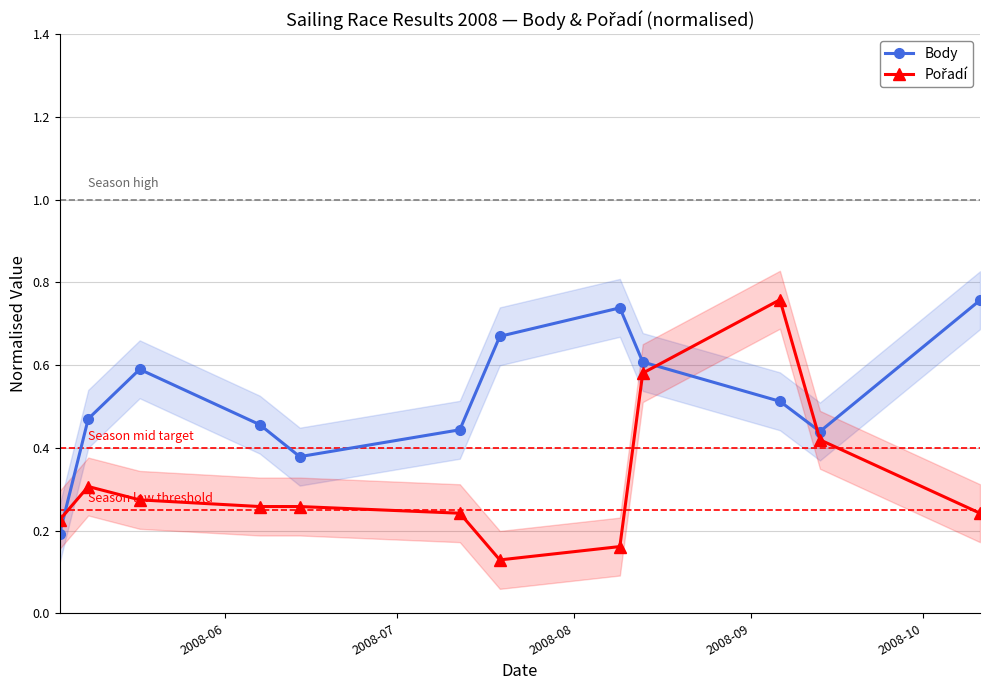

What is the value of the Body point at the 7th from the left?

0.7